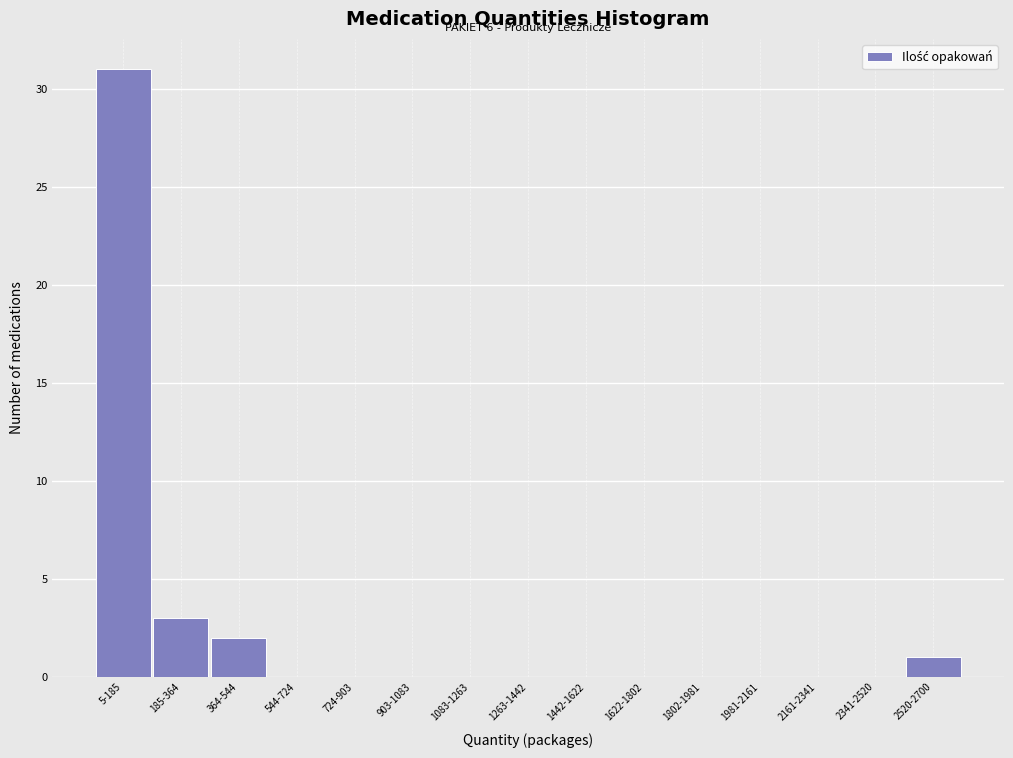

Reading left to right, extract all data points from this chart.

5-185=31	185-364=3	364-544=2	544-724=0	724-903=0	903-1083=0	1083-1263=0	1263-1442=0	1442-1622=0	1622-1802=0	1802-1981=0	1981-2161=0	2161-2341=0	2341-2520=0	2520-2700=1